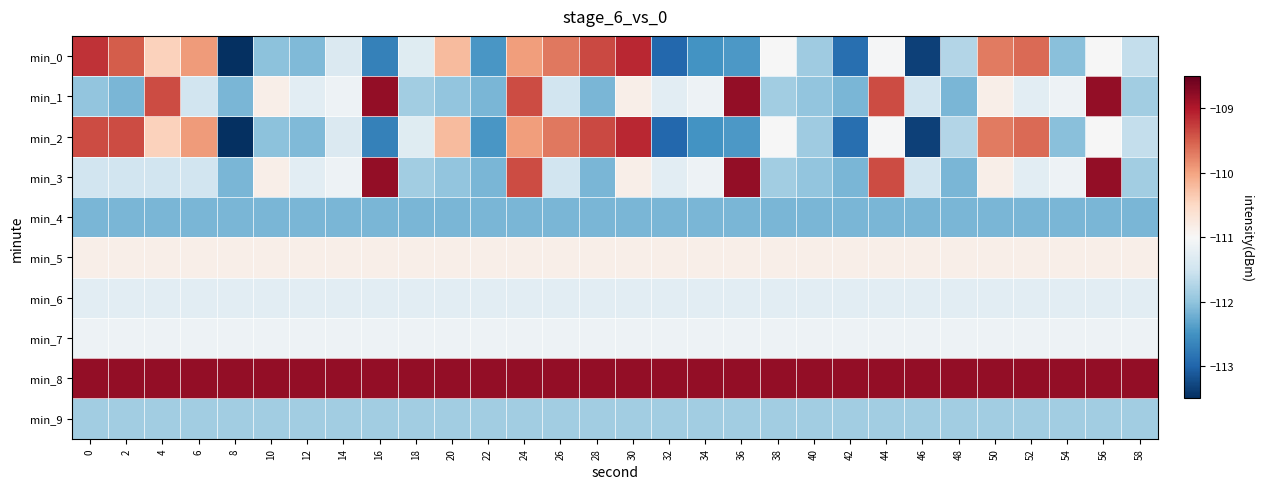

Reading right to left, extract all data points from this chart.

min_0: 58=-111.6	56=-111.0	54=-112.0	52=-109.6	50=-109.7	48=-111.7	46=-113.3	44=-111.0	42=-112.9	40=-111.9	38=-111.0	36=-112.4	34=-112.5	32=-113.0	30=-109.1	28=-109.3	26=-109.7	24=-110.0	22=-112.5	20=-110.2	18=-111.3	16=-112.7	14=-111.4	12=-112.1	10=-112.0	8=-113.5	6=-109.9	4=-110.4	2=-109.5	0=-109.2
min_1: 58=-111.9	56=-108.8	54=-111.1	52=-111.3	50=-110.9	48=-112.2	46=-111.5	44=-109.4	42=-112.2	40=-112.0	38=-111.9	36=-108.8	34=-111.1	32=-111.3	30=-110.9	28=-112.2	26=-111.5	24=-109.4	22=-112.2	20=-112.0	18=-111.9	16=-108.8	14=-111.1	12=-111.3	10=-110.9	8=-112.2	6=-111.5	4=-109.4	2=-112.2	0=-112.0
min_2: 58=-111.6	56=-111.0	54=-112.0	52=-109.6	50=-109.7	48=-111.7	46=-113.3	44=-111.0	42=-112.9	40=-111.9	38=-111.0	36=-112.4	34=-112.5	32=-113.0	30=-109.1	28=-109.3	26=-109.7	24=-110.0	22=-112.5	20=-110.2	18=-111.3	16=-112.7	14=-111.4	12=-112.1	10=-112.0	8=-113.5	6=-109.9	4=-110.4	2=-109.4	0=-109.4
min_3: 58=-111.9	56=-108.8	54=-111.1	52=-111.3	50=-110.9	48=-112.2	46=-111.5	44=-109.4	42=-112.2	40=-112.0	38=-111.9	36=-108.8	34=-111.1	32=-111.3	30=-110.9	28=-112.2	26=-111.5	24=-109.4	22=-112.2	20=-112.0	18=-111.9	16=-108.8	14=-111.1	12=-111.3	10=-110.9	8=-112.2	6=-111.5	4=-111.5	2=-111.5	0=-111.5
min_4: 58=-112.2	56=-112.2	54=-112.2	52=-112.2	50=-112.2	48=-112.2	46=-112.2	44=-112.2	42=-112.2	40=-112.2	38=-112.2	36=-112.2	34=-112.2	32=-112.2	30=-112.2	28=-112.2	26=-112.2	24=-112.2	22=-112.2	20=-112.2	18=-112.2	16=-112.2	14=-112.2	12=-112.2	10=-112.2	8=-112.2	6=-112.2	4=-112.2	2=-112.2	0=-112.2
min_5: 58=-110.9	56=-110.9	54=-110.9	52=-110.9	50=-110.9	48=-110.9	46=-110.9	44=-110.9	42=-110.9	40=-110.9	38=-110.9	36=-110.9	34=-110.9	32=-110.9	30=-110.9	28=-110.9	26=-110.9	24=-110.9	22=-110.9	20=-110.9	18=-110.9	16=-110.9	14=-110.9	12=-110.9	10=-110.9	8=-110.9	6=-110.9	4=-110.9	2=-110.9	0=-110.9
min_6: 58=-111.3	56=-111.3	54=-111.3	52=-111.3	50=-111.3	48=-111.3	46=-111.3	44=-111.3	42=-111.3	40=-111.3	38=-111.3	36=-111.3	34=-111.3	32=-111.3	30=-111.3	28=-111.3	26=-111.3	24=-111.3	22=-111.3	20=-111.3	18=-111.3	16=-111.3	14=-111.3	12=-111.3	10=-111.3	8=-111.3	6=-111.3	4=-111.3	2=-111.3	0=-111.3
min_7: 58=-111.1	56=-111.1	54=-111.1	52=-111.1	50=-111.1	48=-111.1	46=-111.1	44=-111.1	42=-111.1	40=-111.1	38=-111.1	36=-111.1	34=-111.1	32=-111.1	30=-111.1	28=-111.1	26=-111.1	24=-111.1	22=-111.1	20=-111.1	18=-111.1	16=-111.1	14=-111.1	12=-111.1	10=-111.1	8=-111.1	6=-111.1	4=-111.1	2=-111.1	0=-111.1
min_8: 58=-108.8	56=-108.8	54=-108.8	52=-108.8	50=-108.8	48=-108.8	46=-108.8	44=-108.8	42=-108.8	40=-108.8	38=-108.8	36=-108.8	34=-108.8	32=-108.8	30=-108.8	28=-108.8	26=-108.8	24=-108.8	22=-108.8	20=-108.8	18=-108.8	16=-108.8	14=-108.8	12=-108.8	10=-108.8	8=-108.8	6=-108.8	4=-108.8	2=-108.8	0=-108.8
min_9: 58=-111.9	56=-111.9	54=-111.9	52=-111.9	50=-111.9	48=-111.9	46=-111.9	44=-111.9	42=-111.9	40=-111.9	38=-111.9	36=-111.9	34=-111.9	32=-111.9	30=-111.9	28=-111.9	26=-111.9	24=-111.9	22=-111.9	20=-111.9	18=-111.9	16=-111.9	14=-111.9	12=-111.9	10=-111.9	8=-111.9	6=-111.9	4=-111.9	2=-111.9	0=-111.9